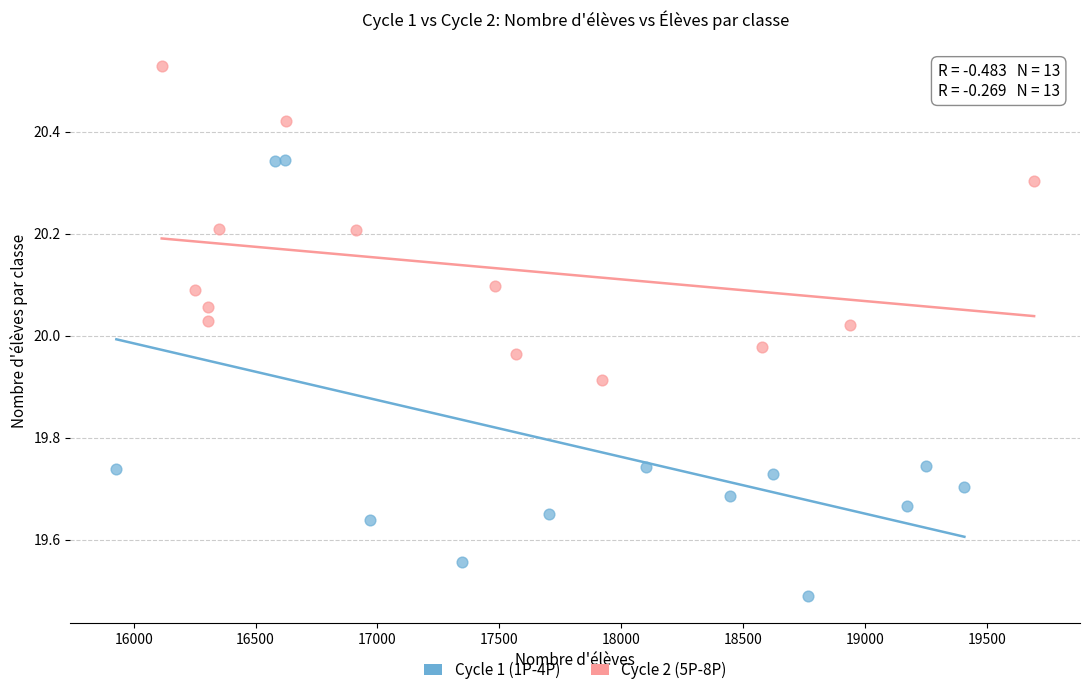

Which series contains the lowest Y value?

Cycle 1 (1P-4P)